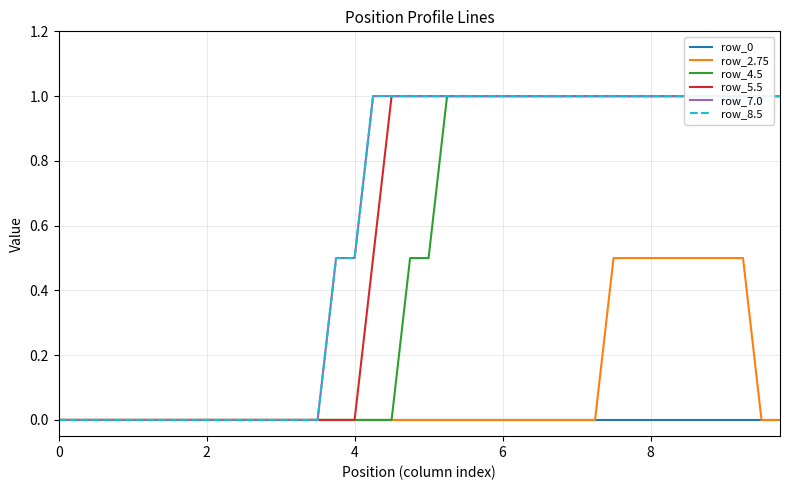

What is the highest value of the row_2.75 series?

0.5